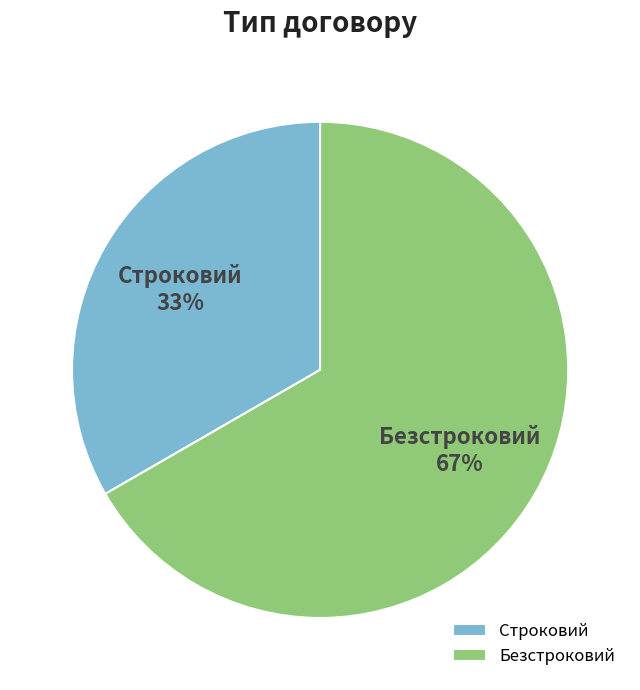

Combined, do Безстроковий and Строковий account for over 50%?

Yes